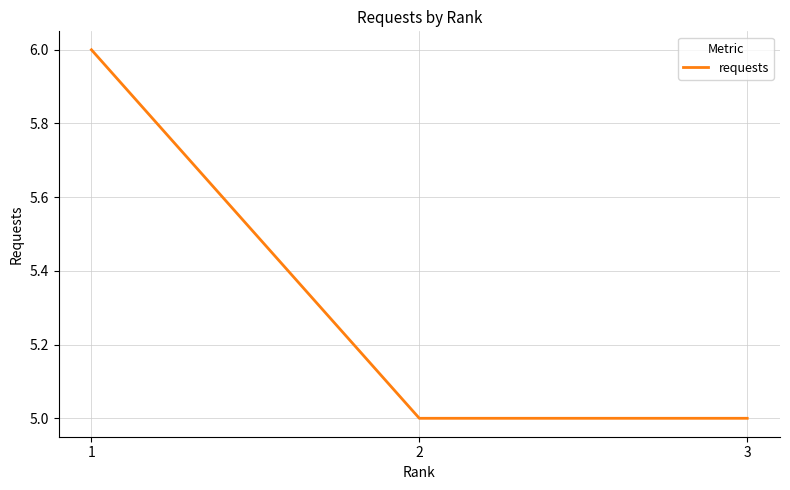

How many lines are shown in the chart?

1